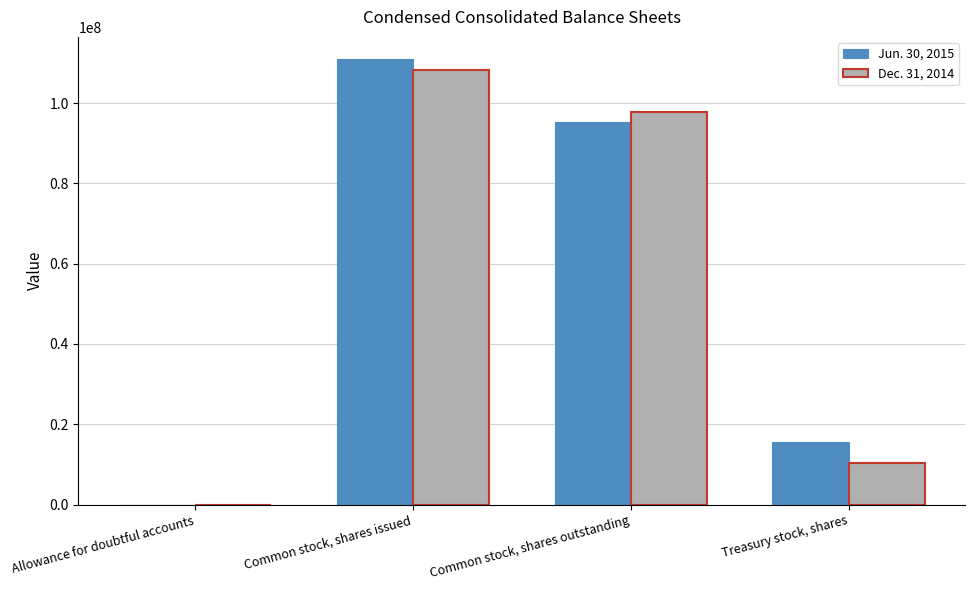

At which label does Jun. 30, 2015 reach its peak?

Common stock, shares issued